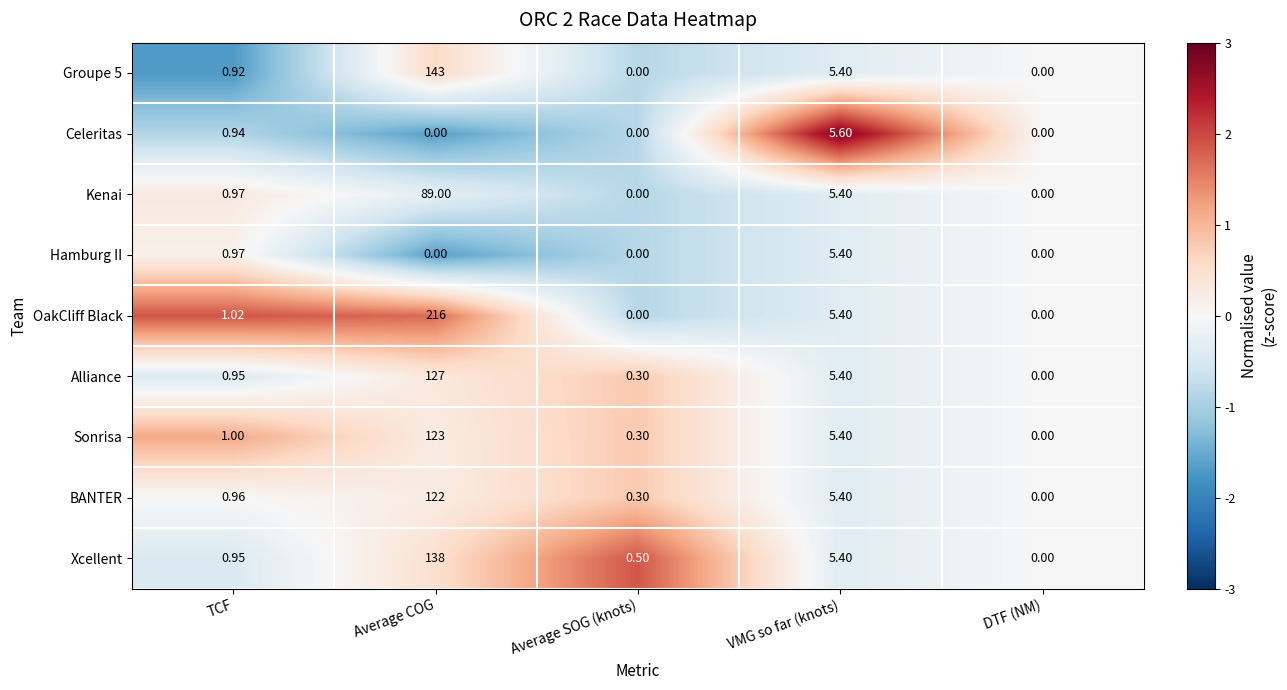

Which series has the largest total across all categories?

OakCliff Black